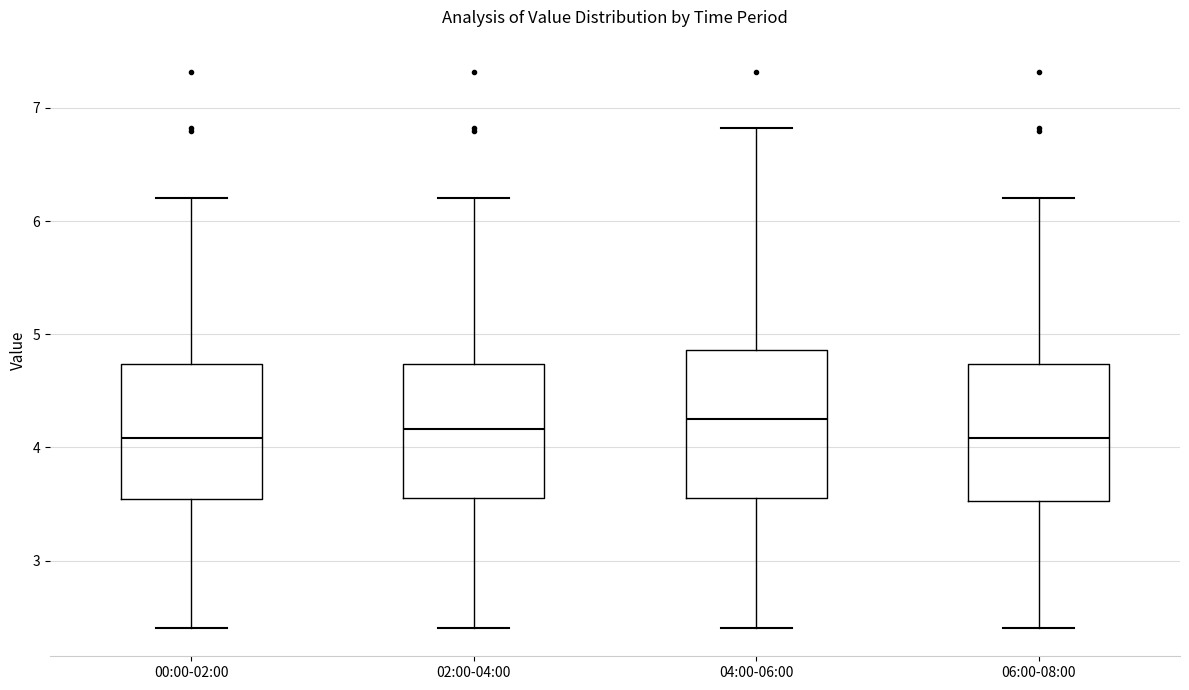

Which box is the tallest, from its lower edge to its upper edge?

04:00-06:00